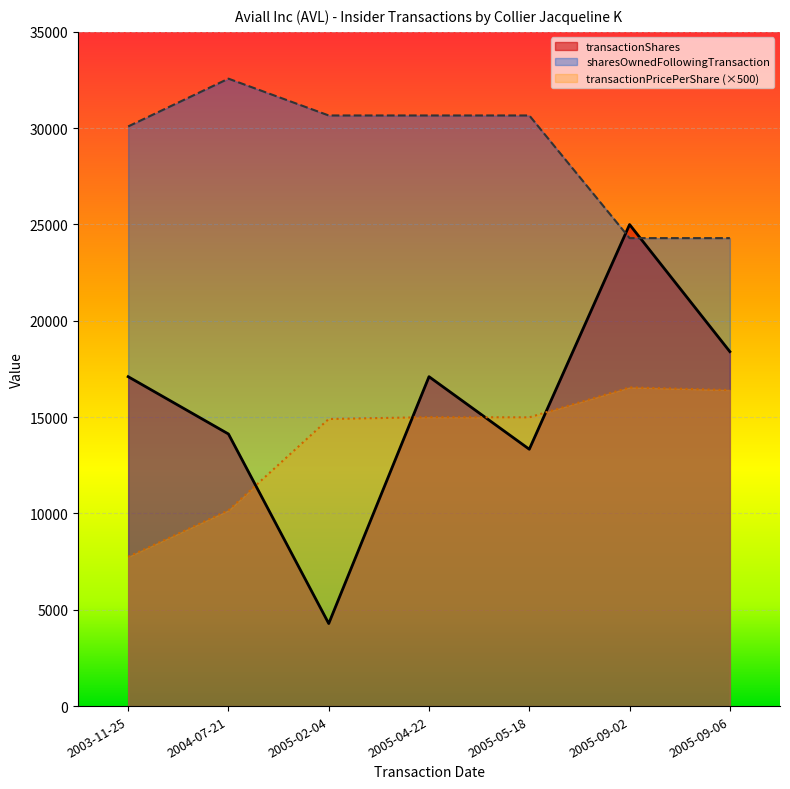

How many interior local peaks does the transactionShares series have?

2